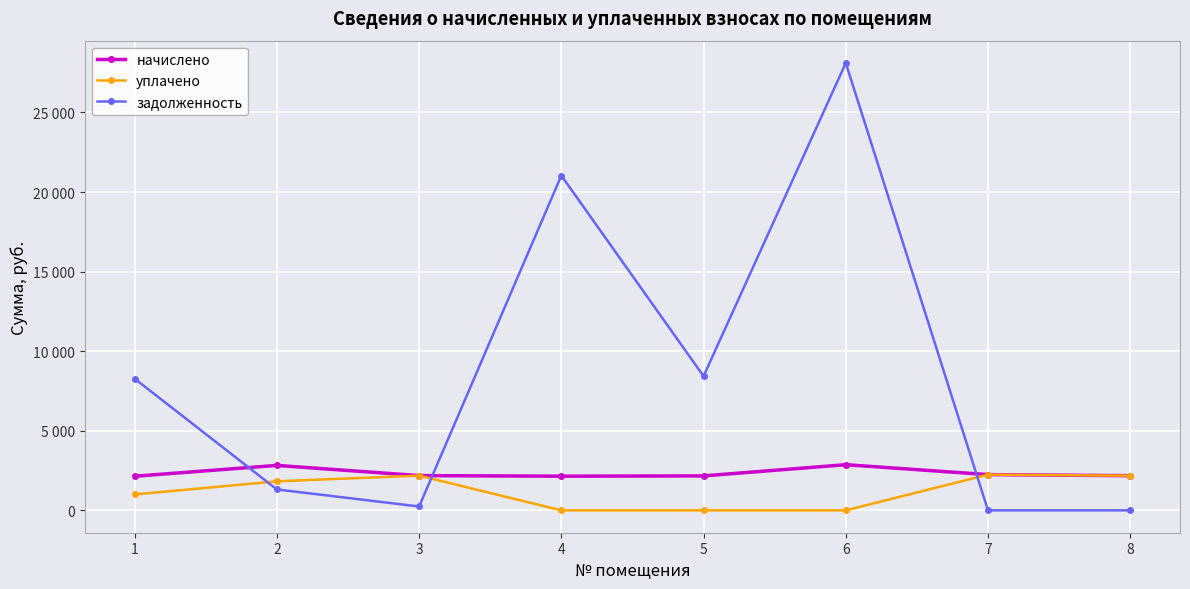

Is this an area chart (filled region under the line)?

No